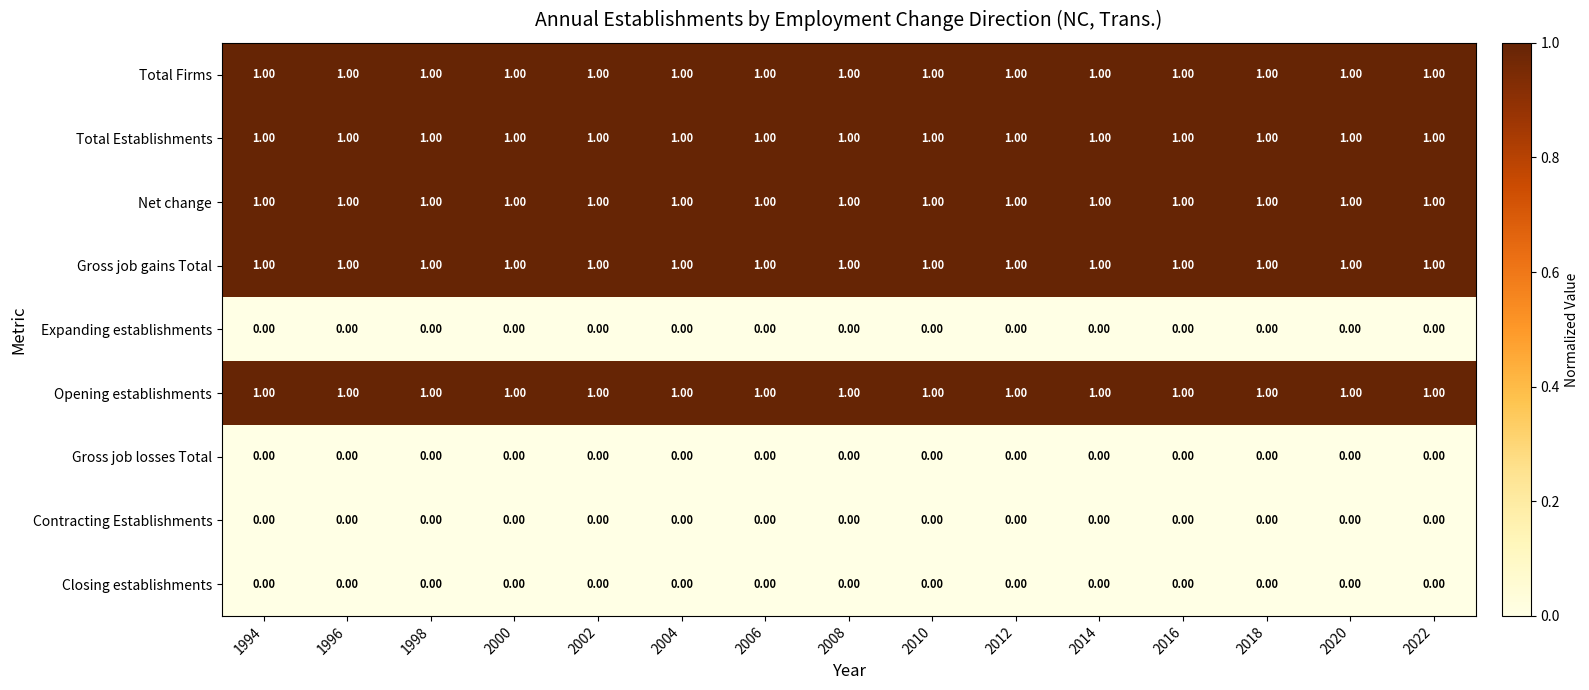

What is the total value across all series at 2018?

5